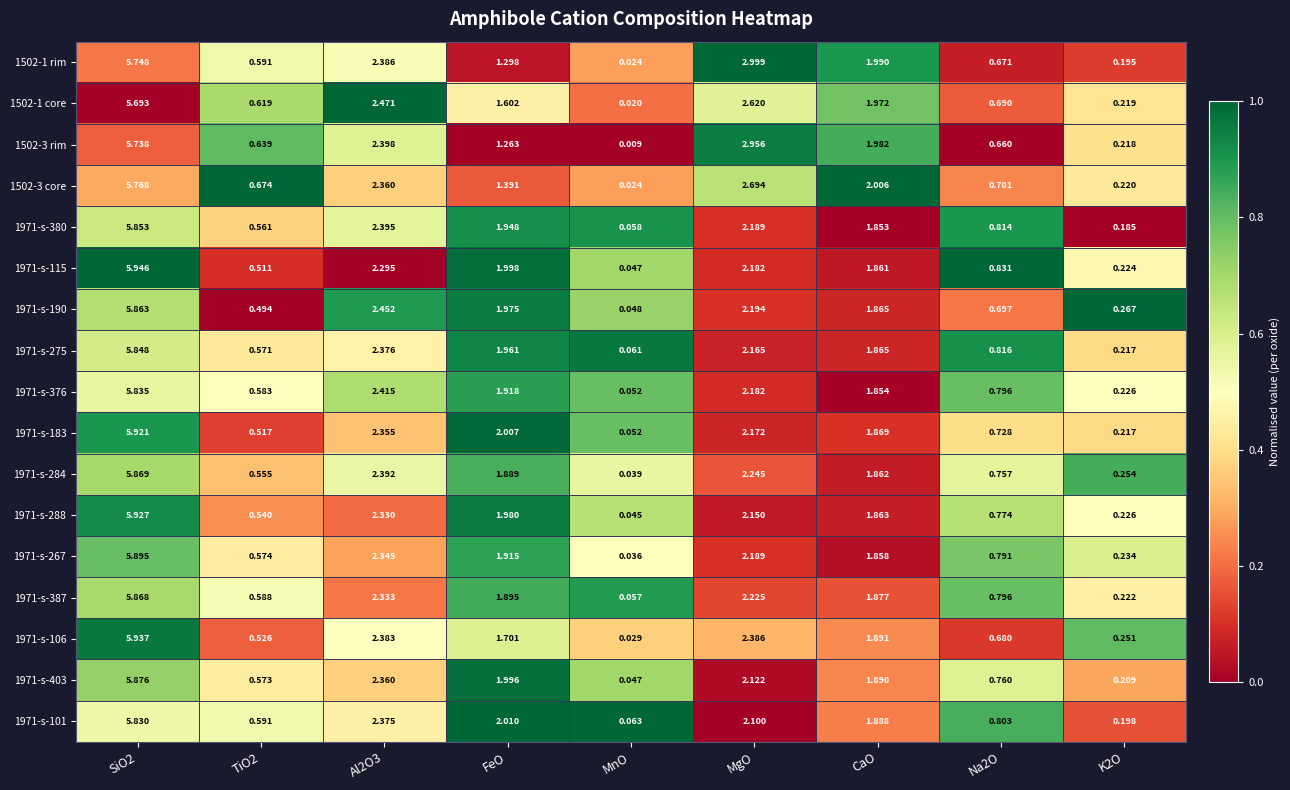

At which category does the chart reach its minimum across all series?

MnO